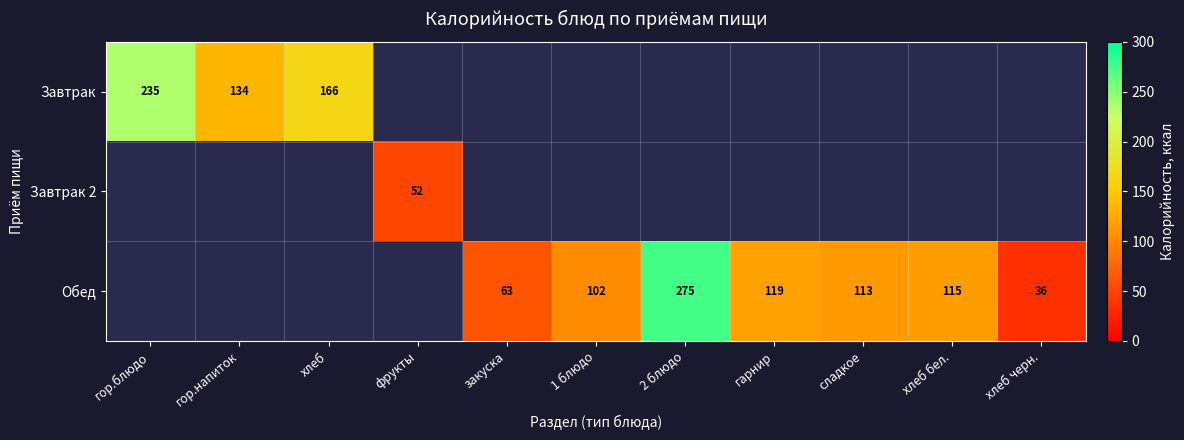

The value of Обед at хлеб бел. is 115. True or false?

True